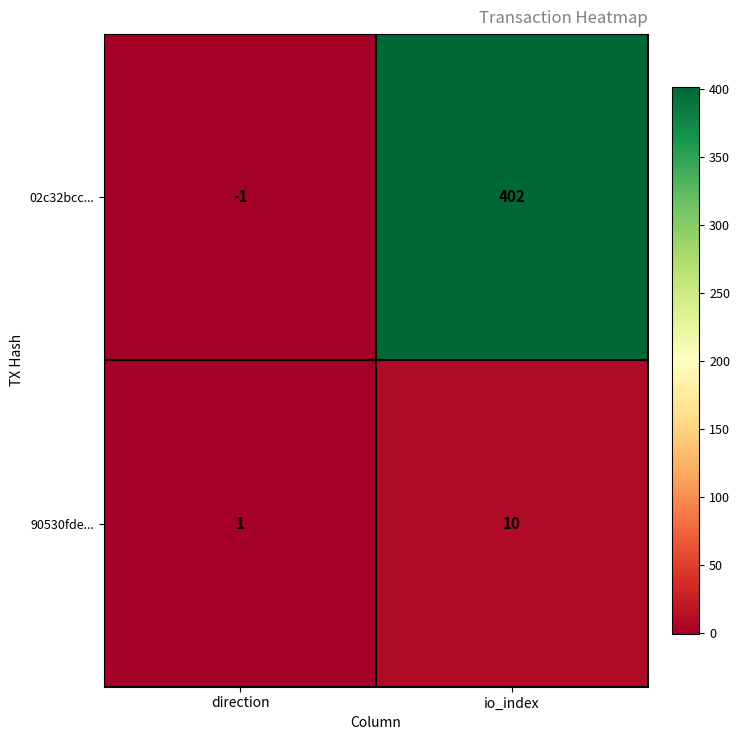

Which category has the lowest value across all series?

direction